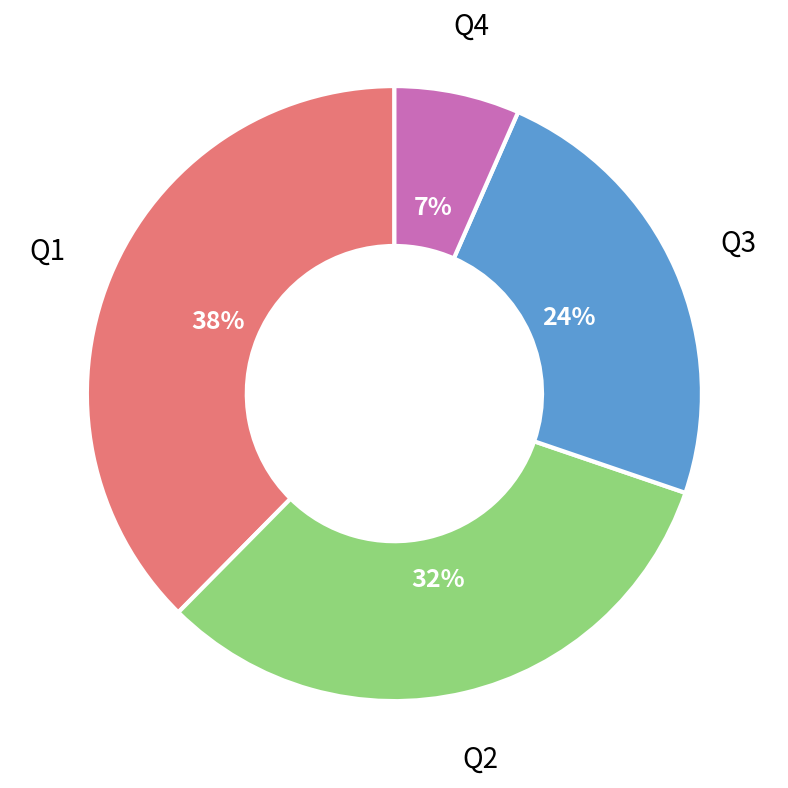

Is there a majority slice in this chart?

No